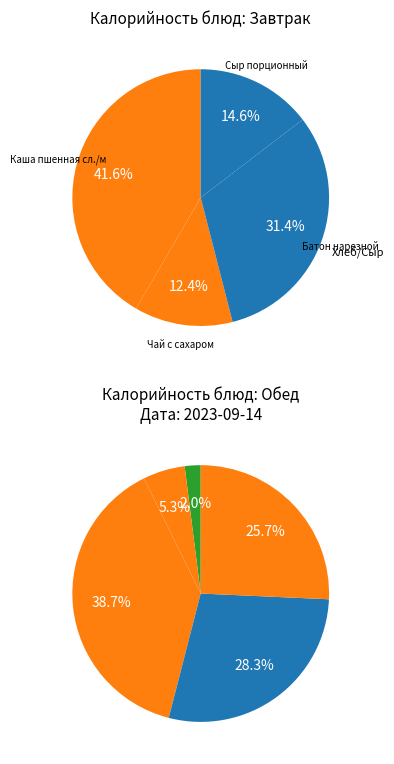

How many slices are in this pie chart?

9